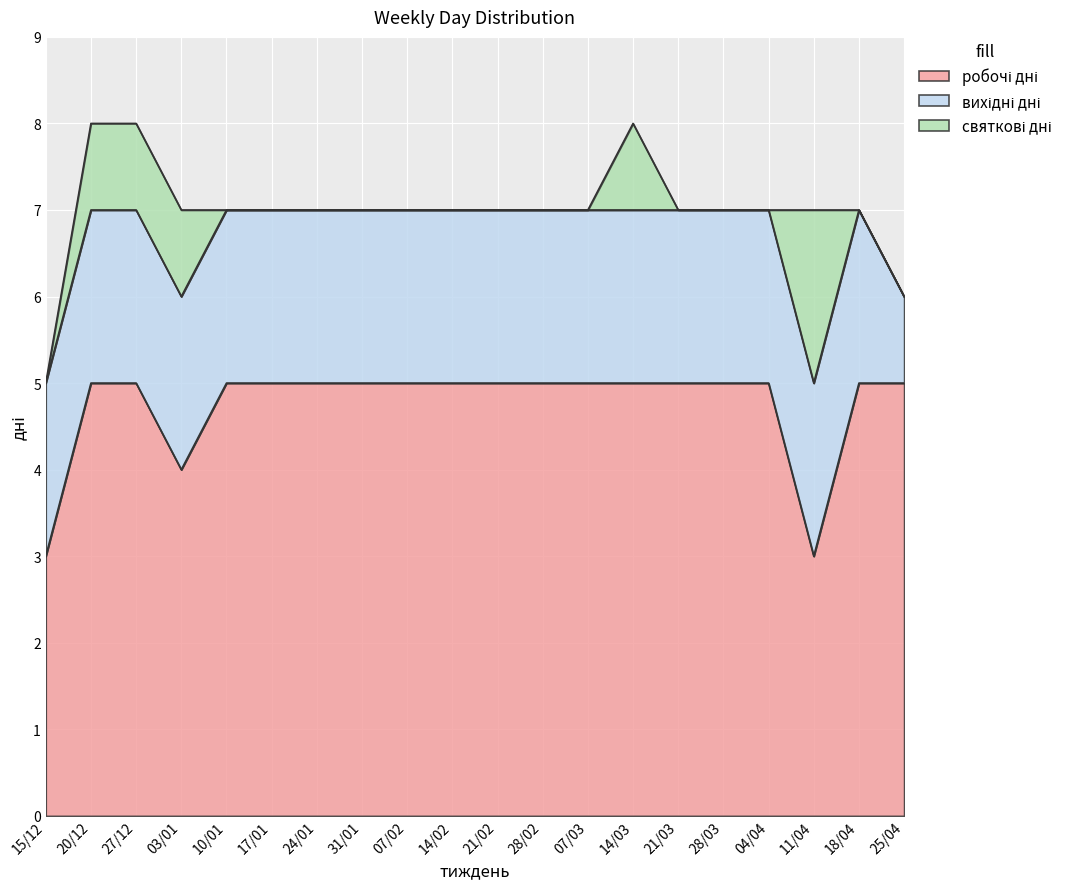

What is the difference between the святкові дні values at 31/01 and 03/01?

1